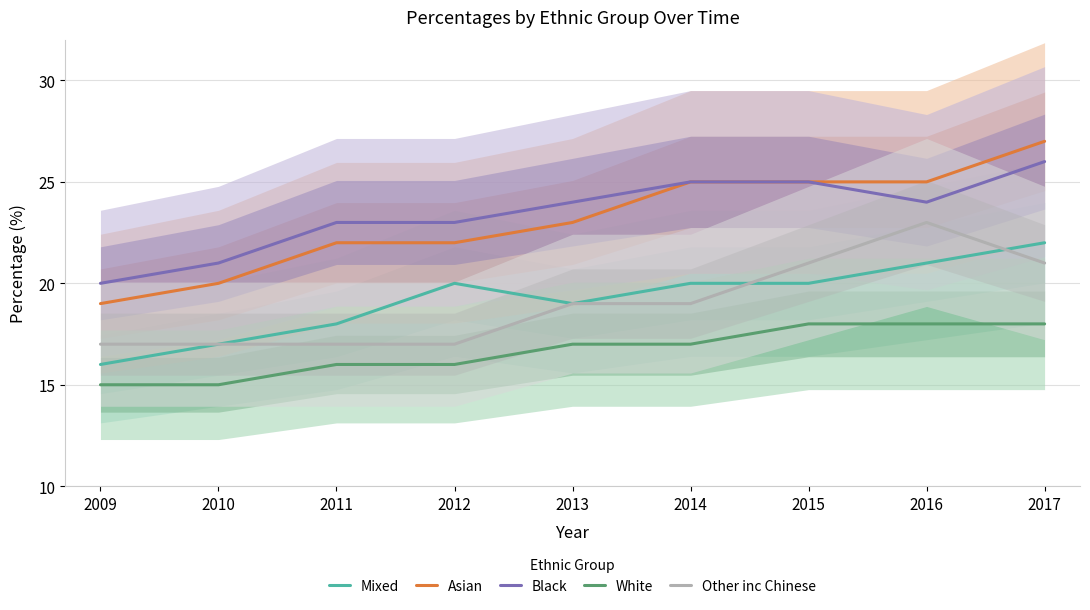

Which category has the lowest value in the Other inc Chinese series?

2009